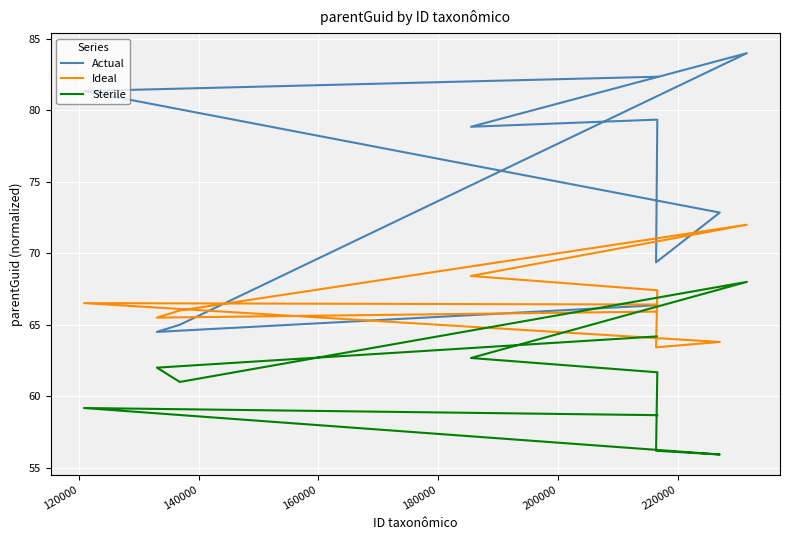

True or false: Actual has a value of 96.3 at 240000.

False